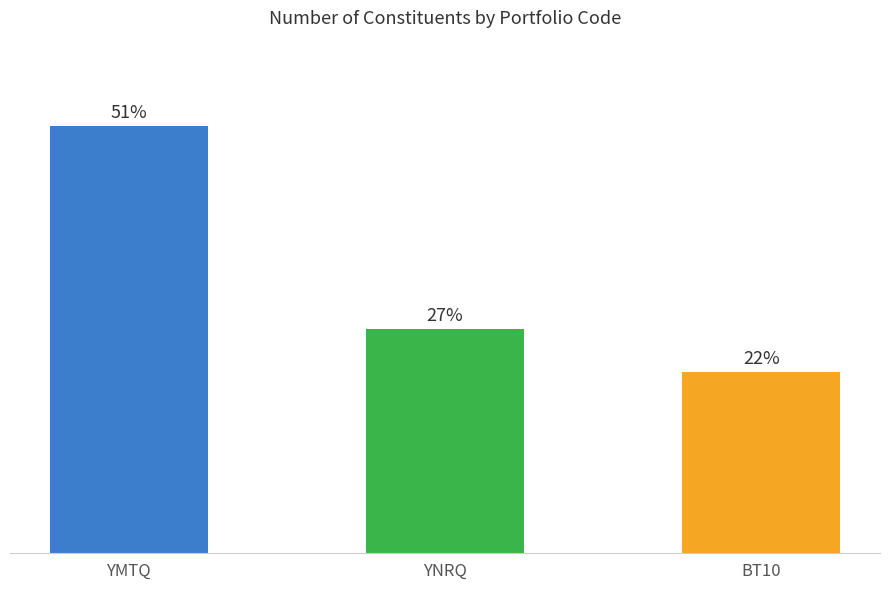

The value at YMTQ is 51.3. True or false?

True